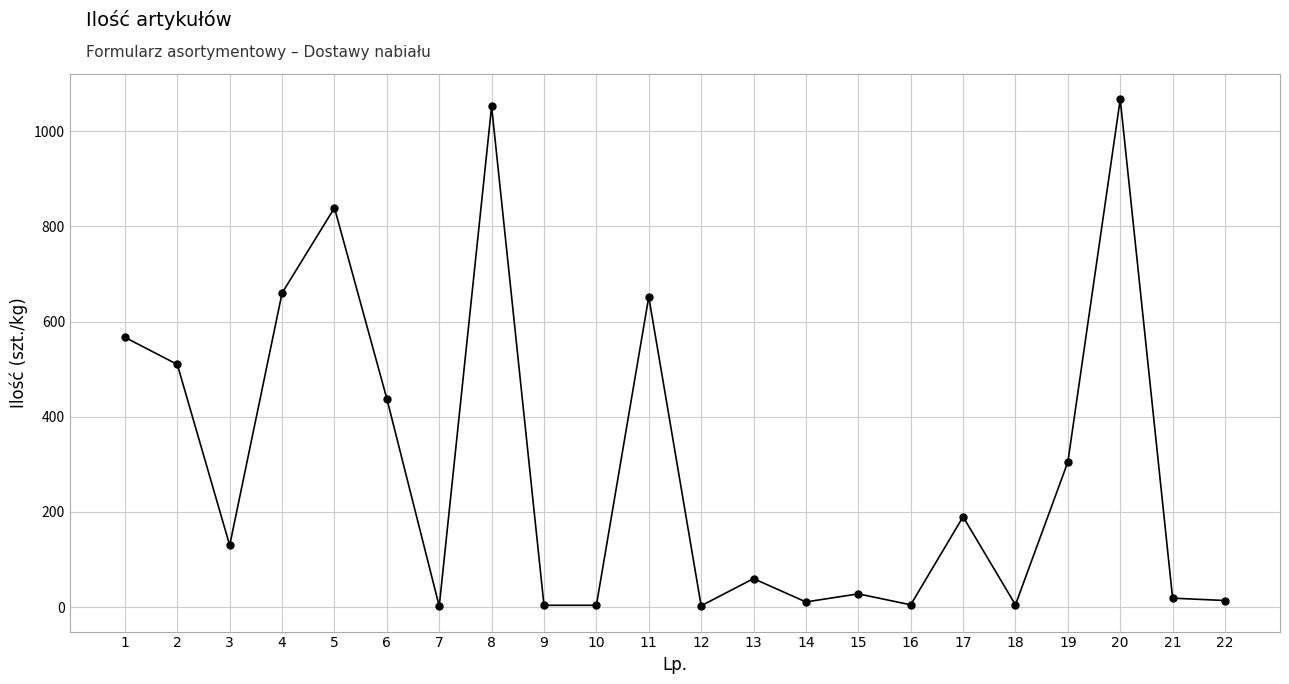

Approximately how many times larger is the value at 13 compared to 18?

12.0